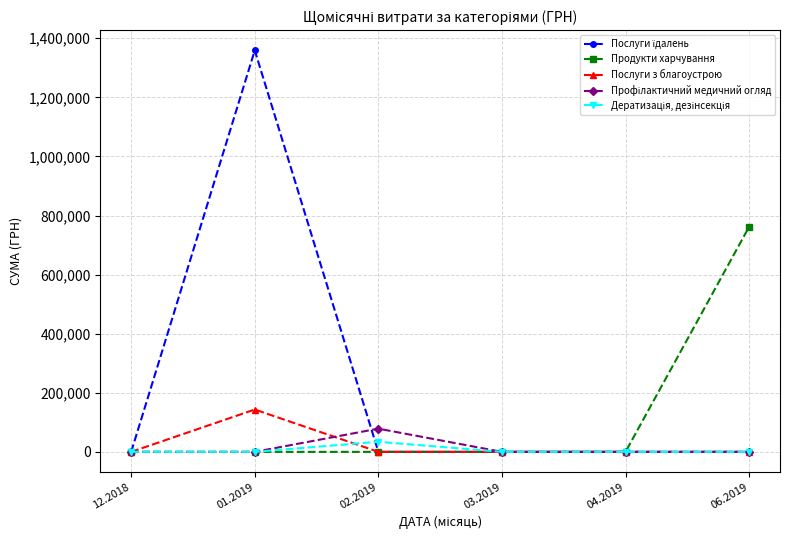

What is the difference between the highest and lowest values at 01.2019?

1358908.2